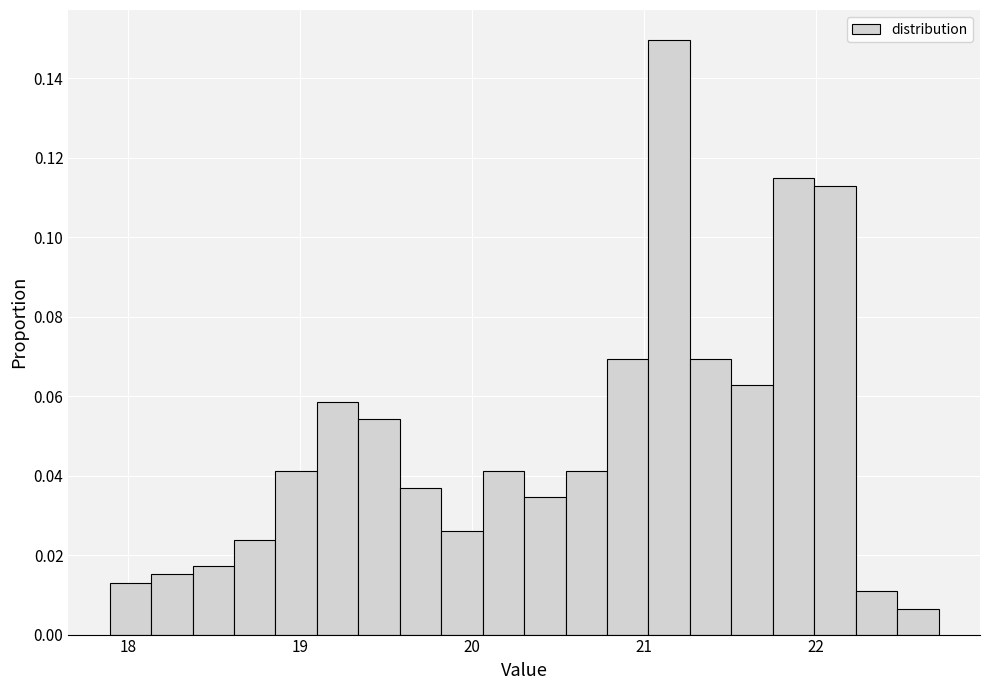

Read against the x-axis, roughly where is the centre of the tallest bar?

21.1